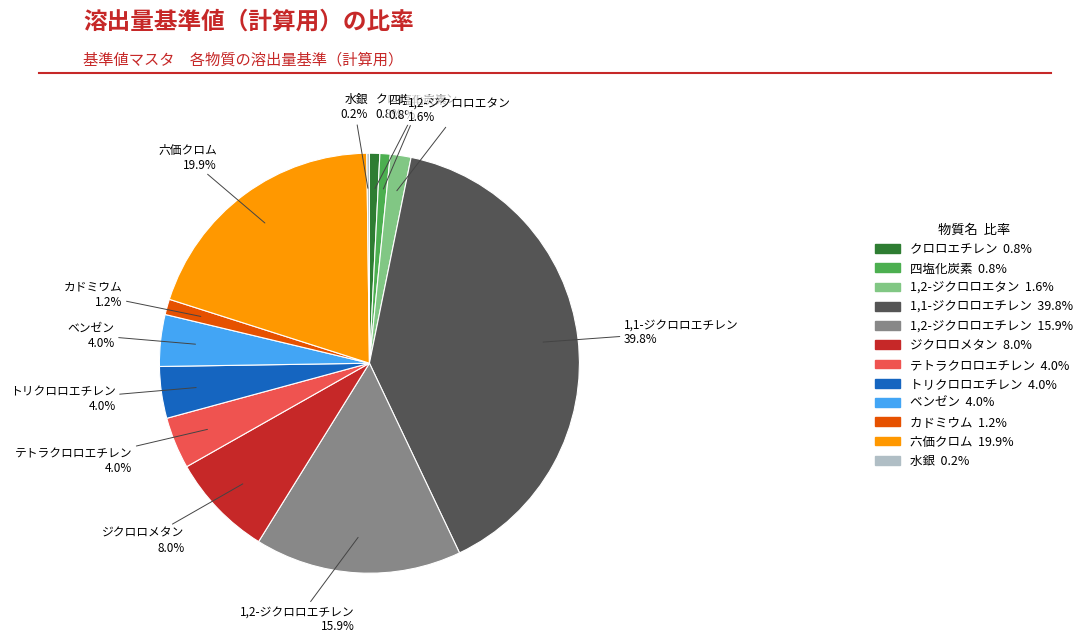

How much of the chart is everything except ジクロロメタン 8.0%?

92.0%